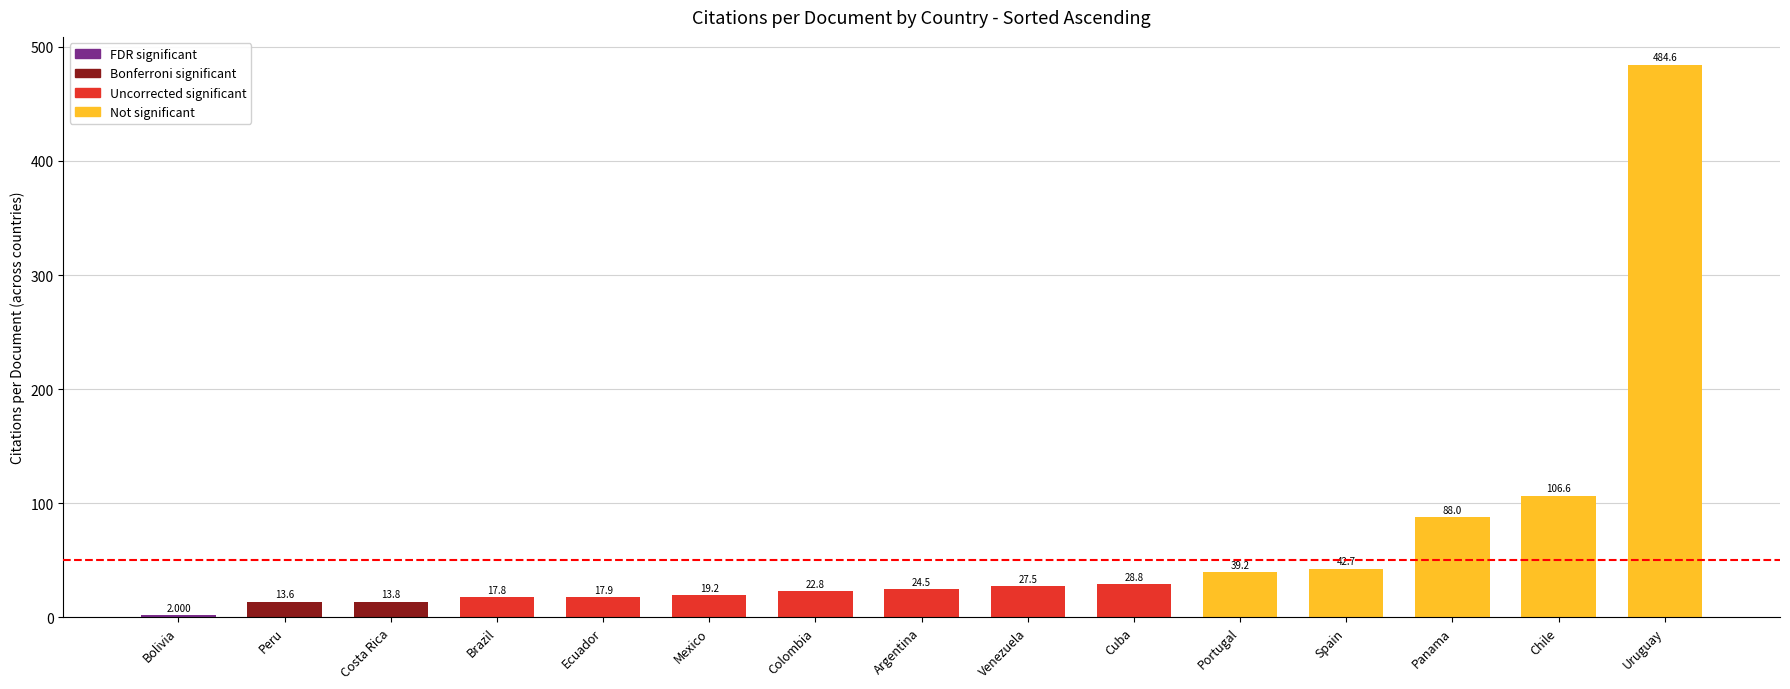

What is the difference between the maximum and minimum values?

482.6